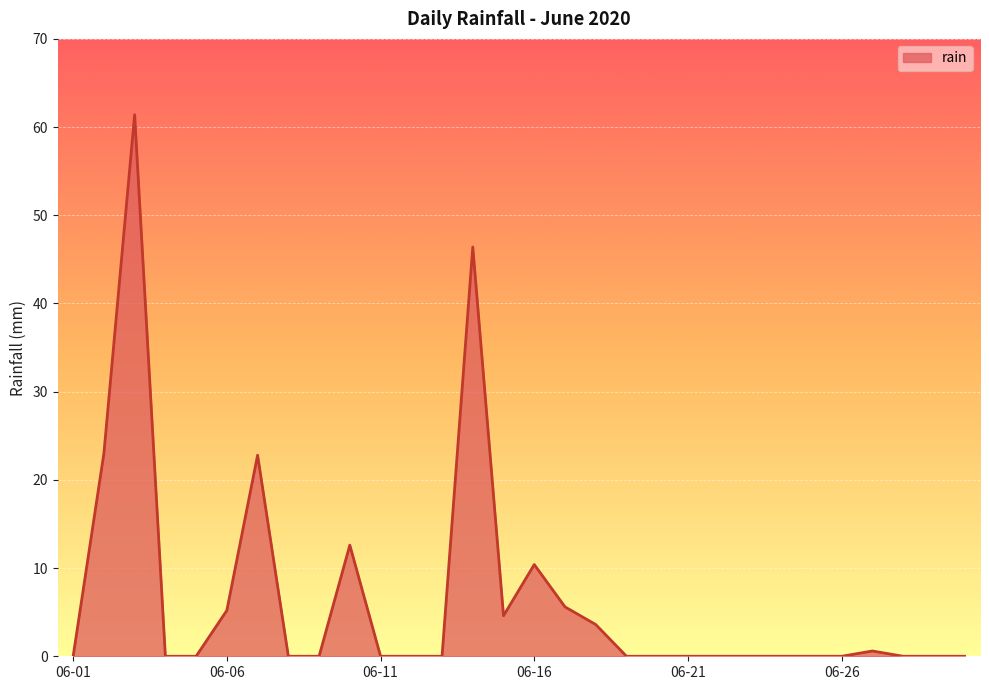

What is the maximum value shown in the chart?

61.4